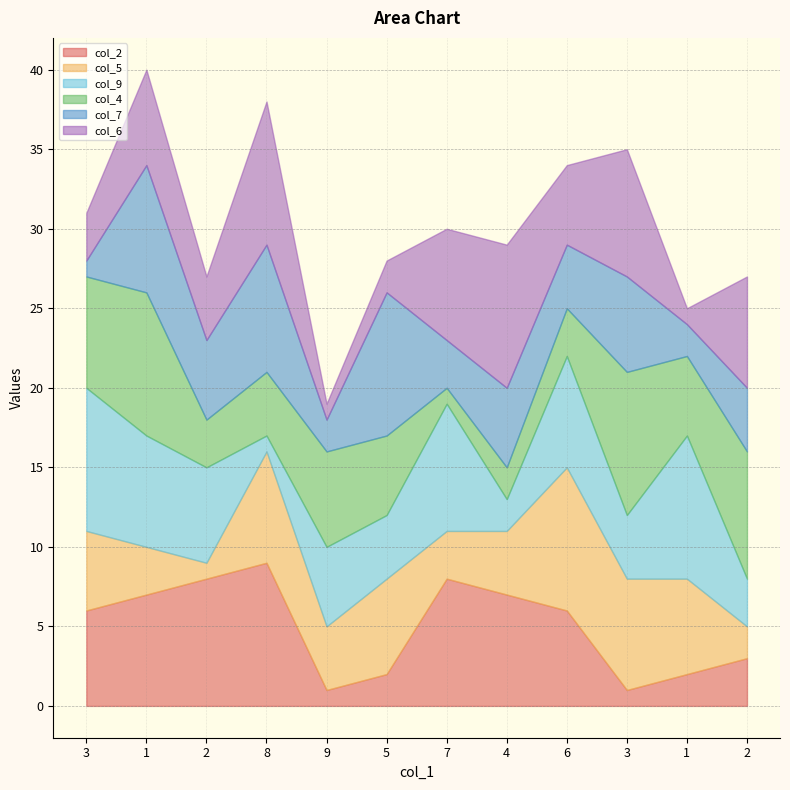

The col_7 series shows 2 at 1. True or false?

True